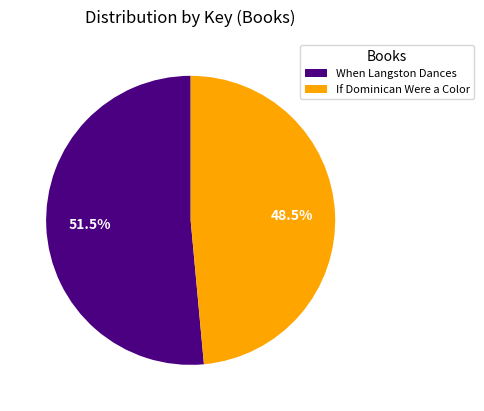

Does any single category account for the majority?

Yes